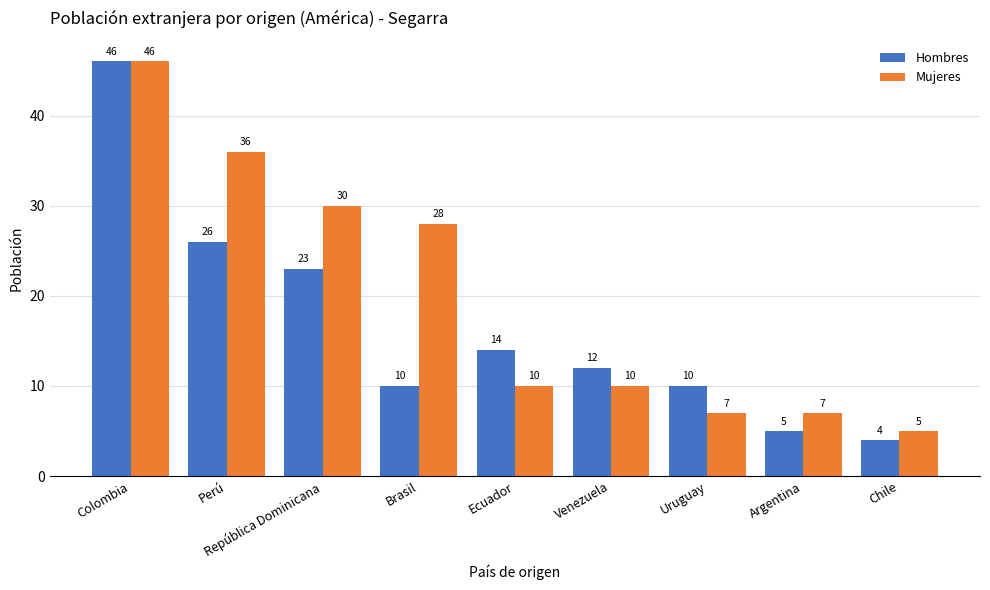

Is it true that Mujeres equals 7 at Uruguay?

True